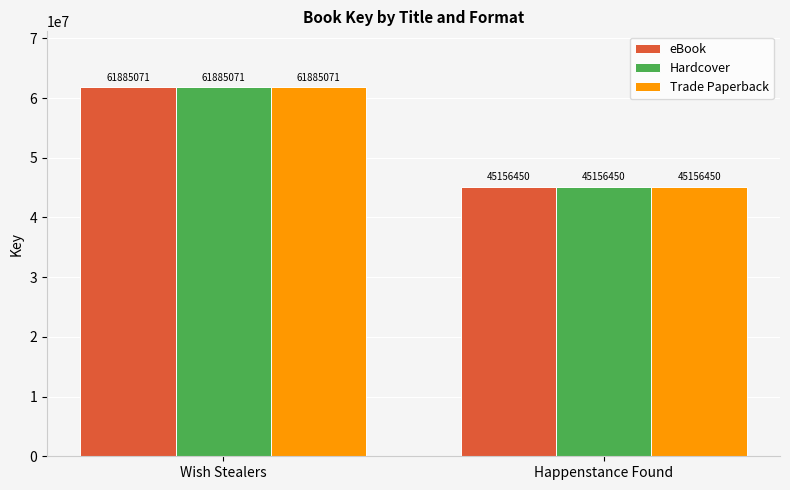

What is the sum of the Hardcover values at Wish Stealers and Happenstance Found?

107041521